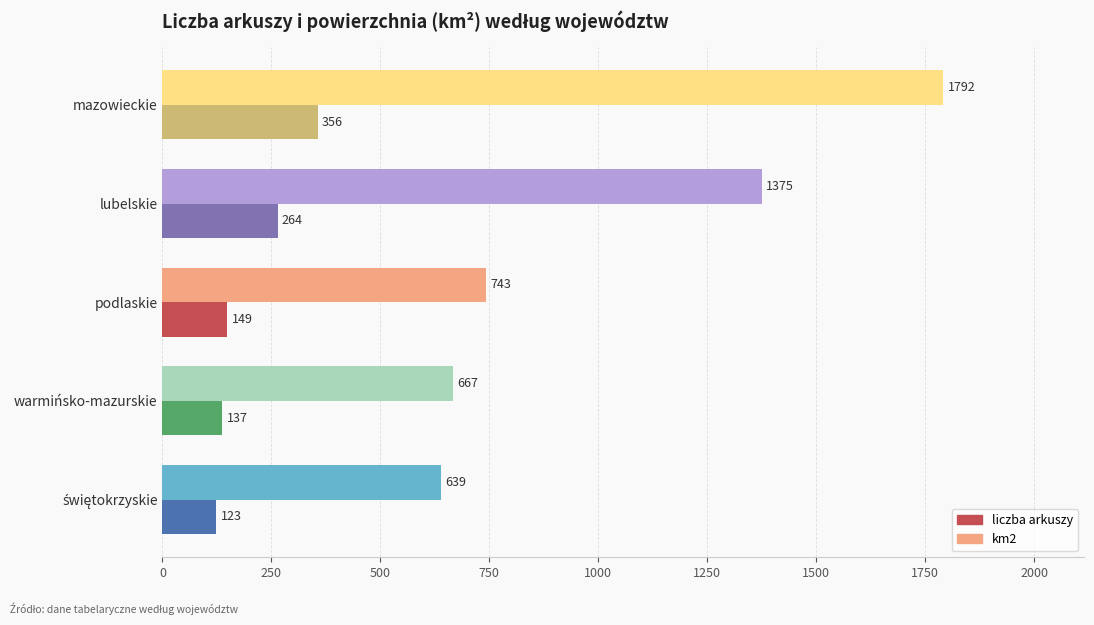

Which label corresponds to the largest value in the chart?

mazowieckie